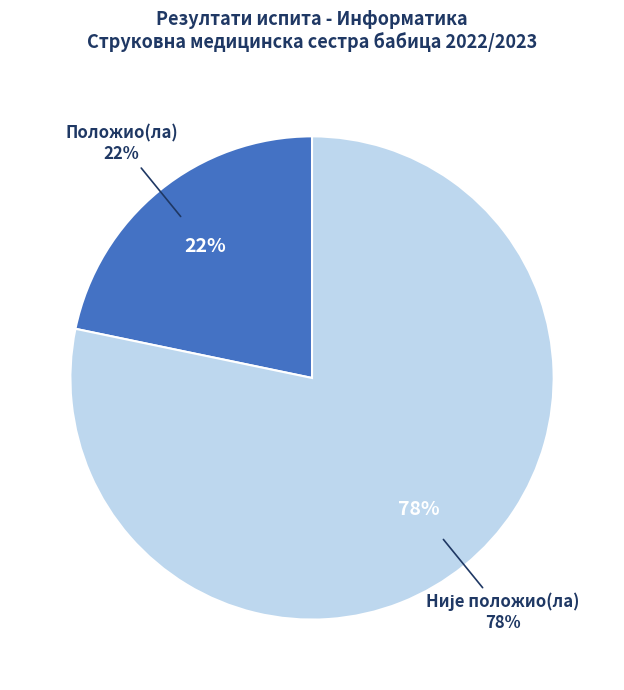

Rank the categories by value from lowest to highest.

Положио(ла), Није положио(ла)